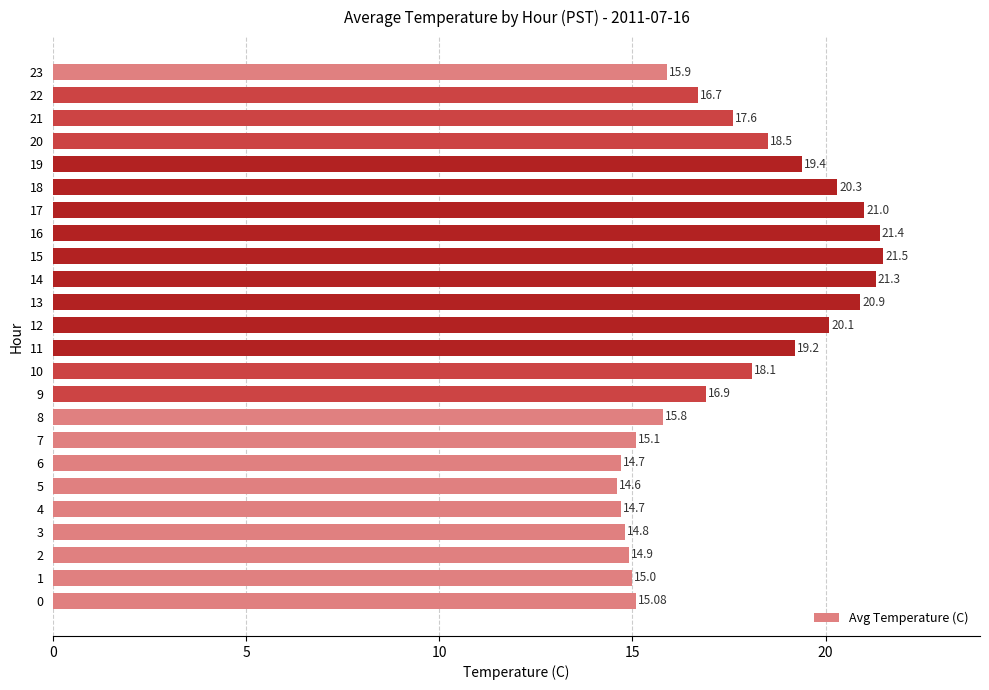

What is the difference between the second highest and minimum values?

6.8